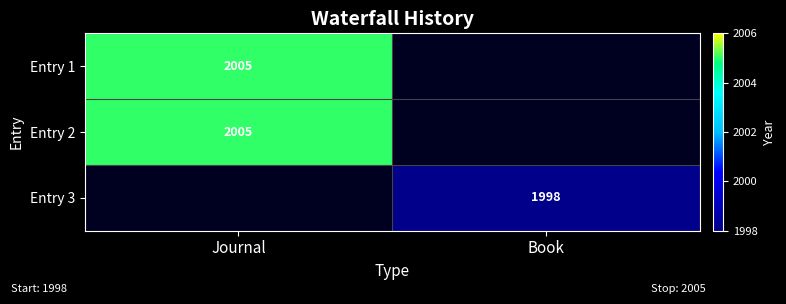

What is the maximum value shown in the chart?

2005.0